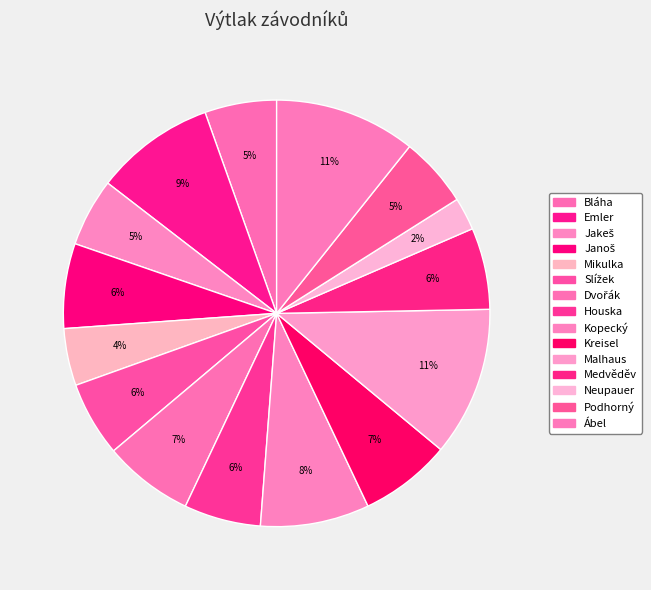

How many segments does this pie chart have?

15